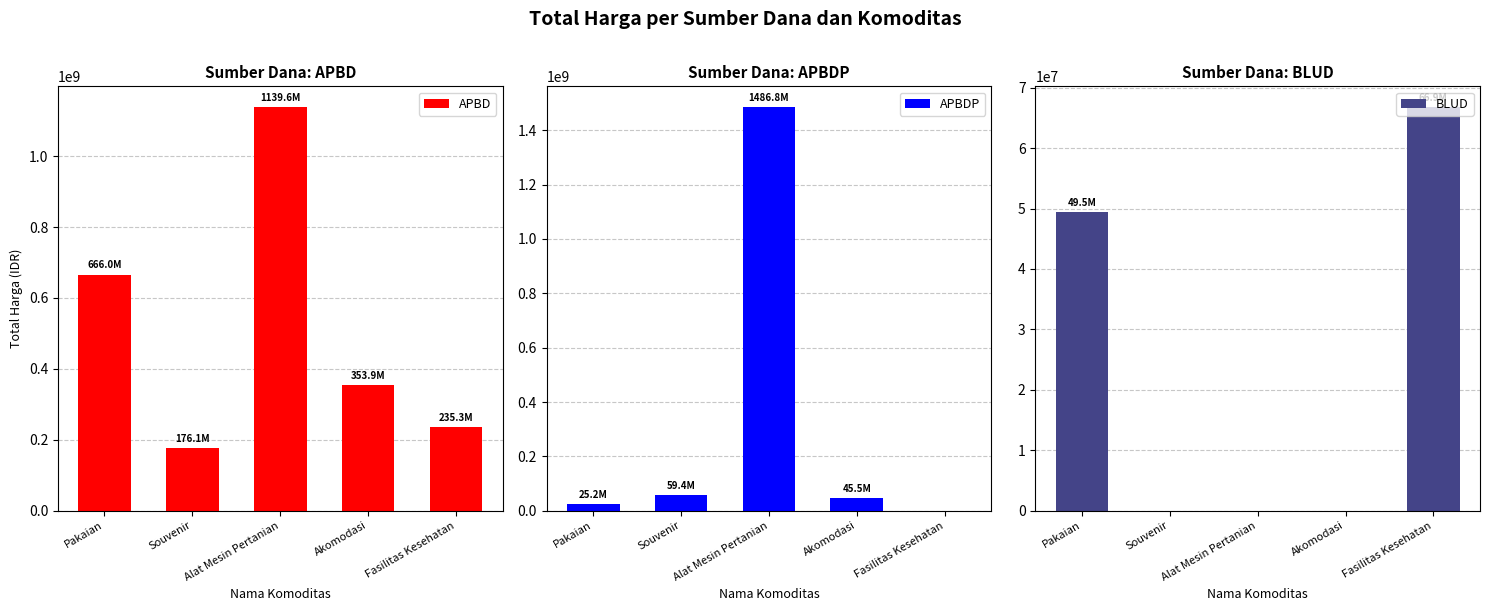

What are all the series names shown in the legend?

APBD, APBDP, BLUD